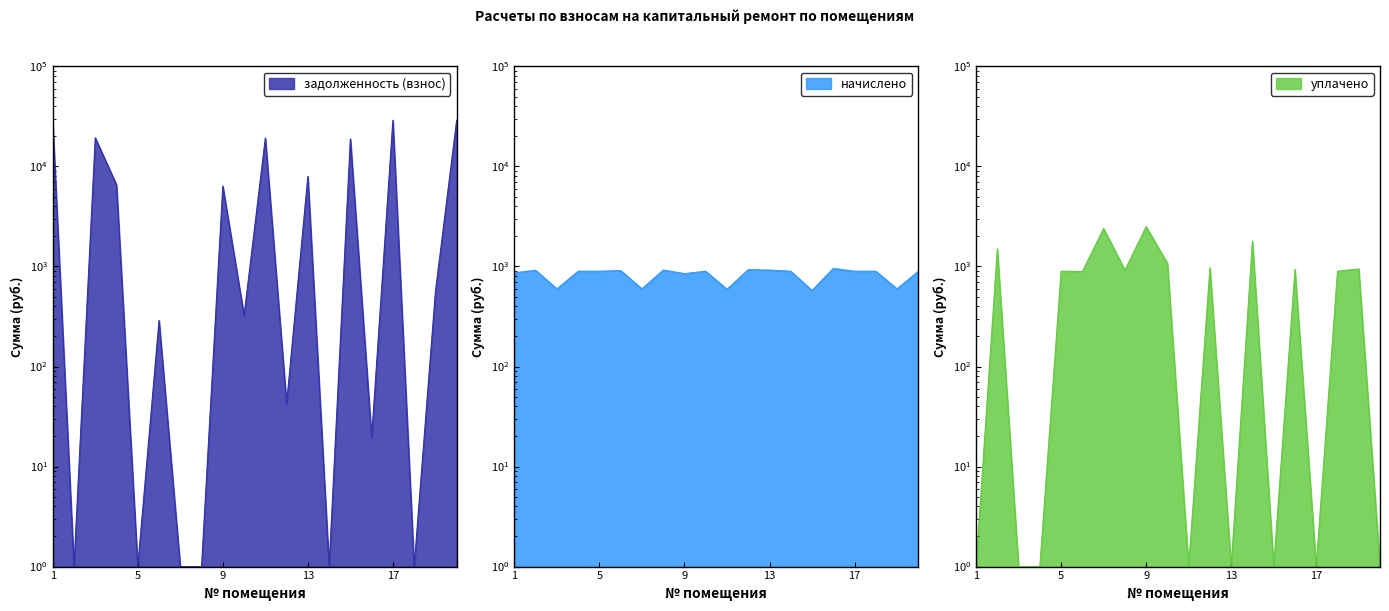

After their last crossing, which series has the higher values: уплачено or начислено?

начислено